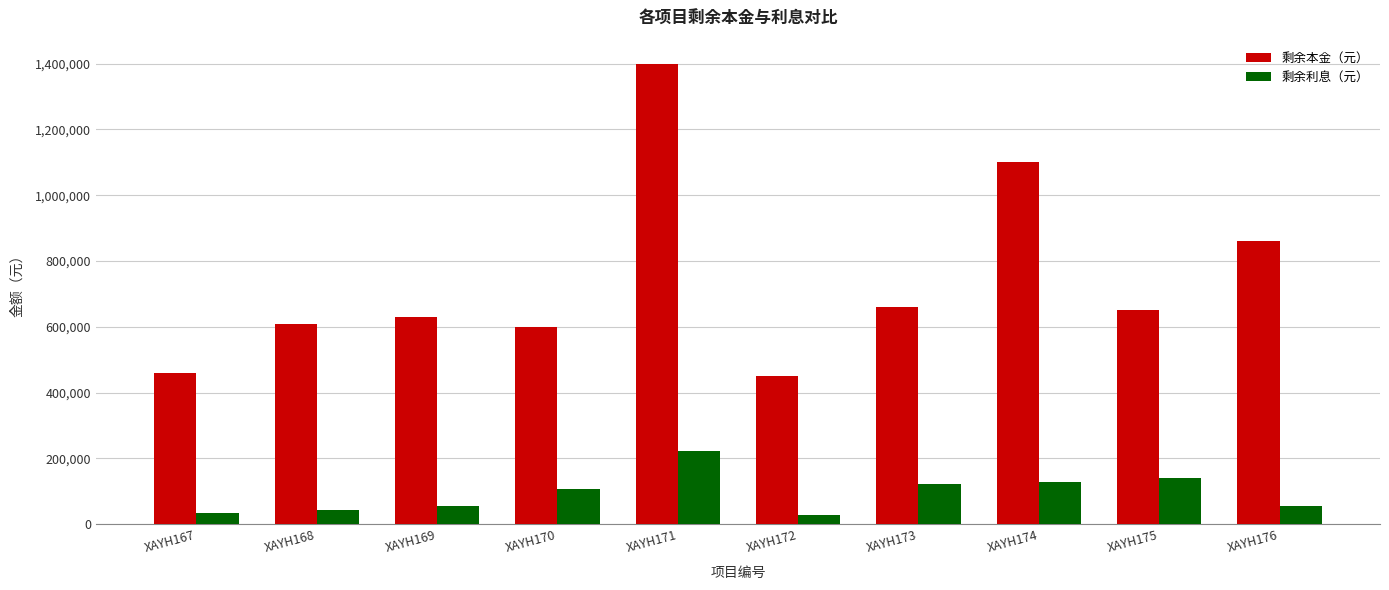

What is the spread (max minus min) of values at XAYH171?

1178976.8